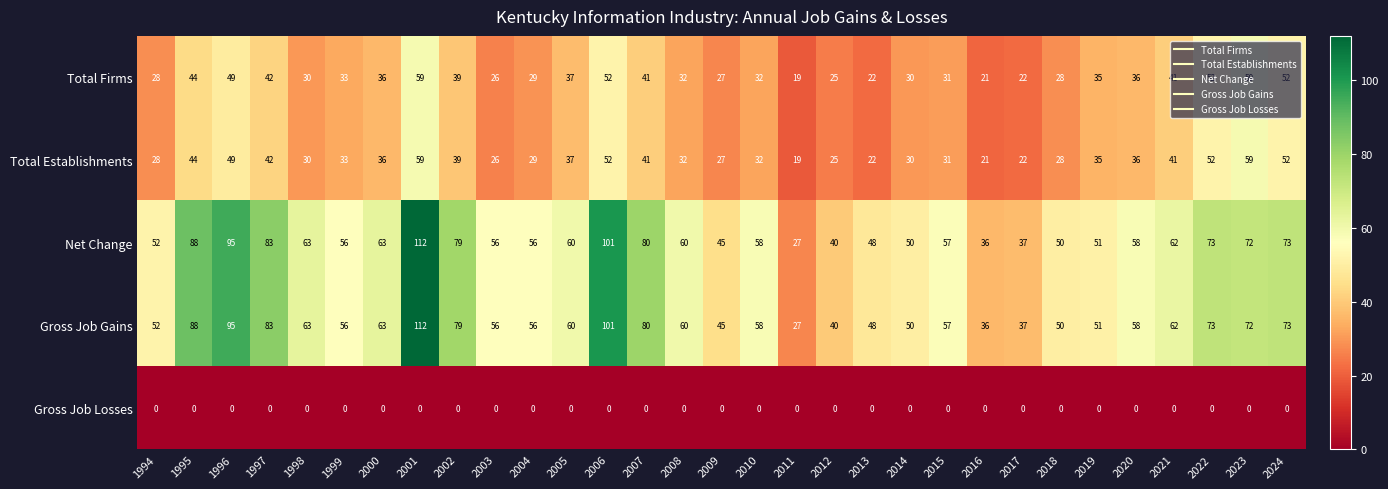

What is the spread (max minus min) of values at 2008?

60